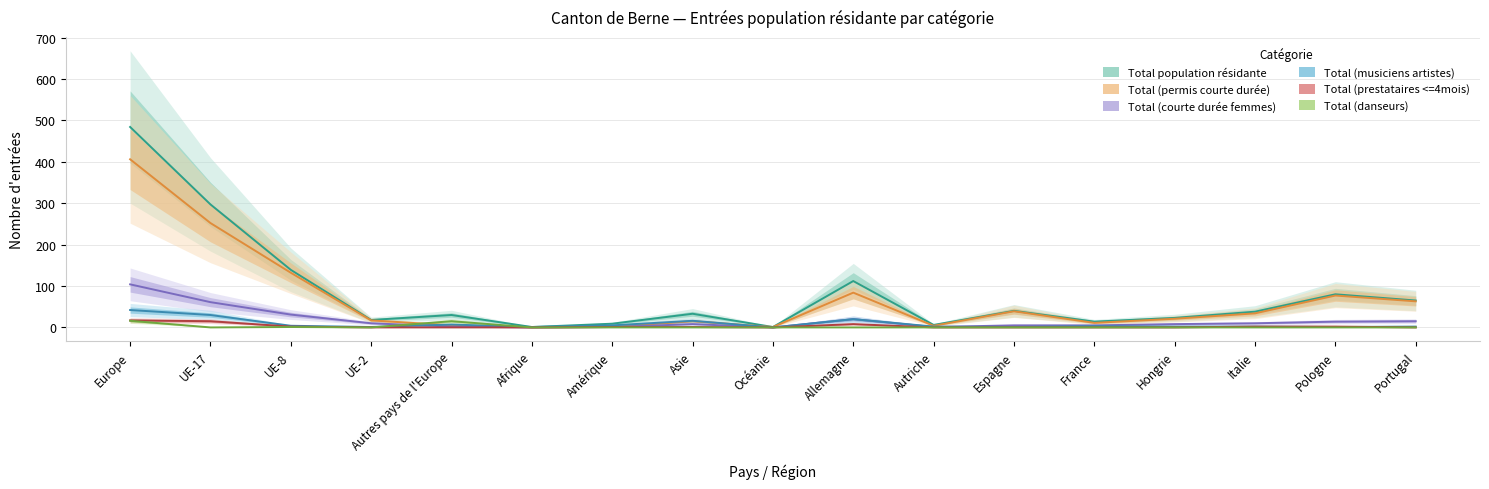

Reading left to right, list all the values displayed in this chart.

Total population résidante: 484	297	139	18	30	1	9	33	1	112	6	40	14	23	38	80	65
Total (permis courte durée): 406	252	132	17	5	0	1	15	1	84	4	39	11	21	34	77	63
Total (courte durée femmes): 104	61	31	10	2	0	1	8	0	20	1	5	5	8	10	14	15
Total (musiciens artistes): 42	30	4	1	7	1	5	16	0	20	2	1	3	2	2	1	2
Total (prestataires <=4mois): 17	15	2	0	0	0	1	1	0	8	0	0	0	0	2	2	0
Total (danseurs): 16	0	1	0	15	0	0	0	0	0	0	0	0	0	0	0	0